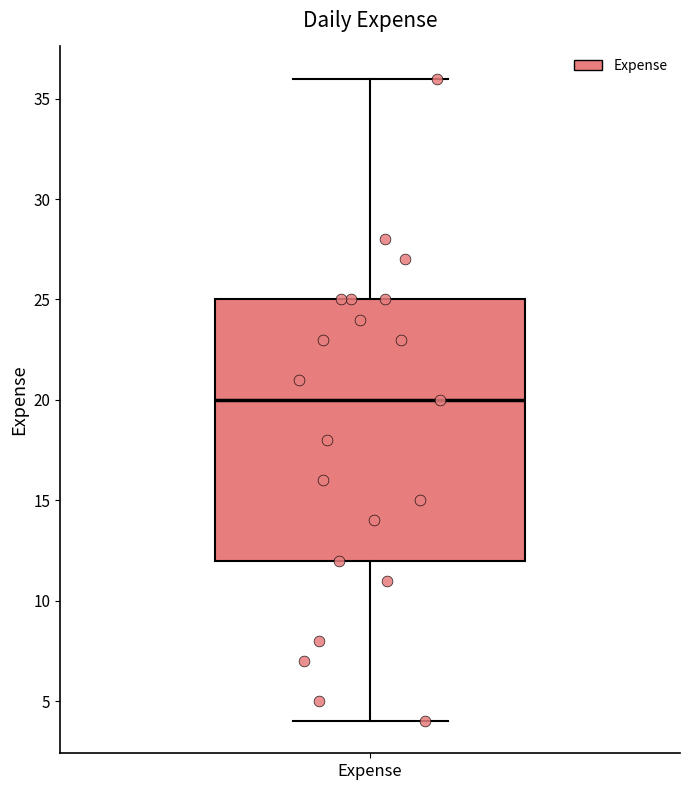

Read this box plot against the y-axis: the position of the median line, the range covered by the box, and the ends of both whiskers. The values are not printed on the chart, so give them approximately, as read against the axis.

median 20, box 12 to 25, whiskers 4 to 36